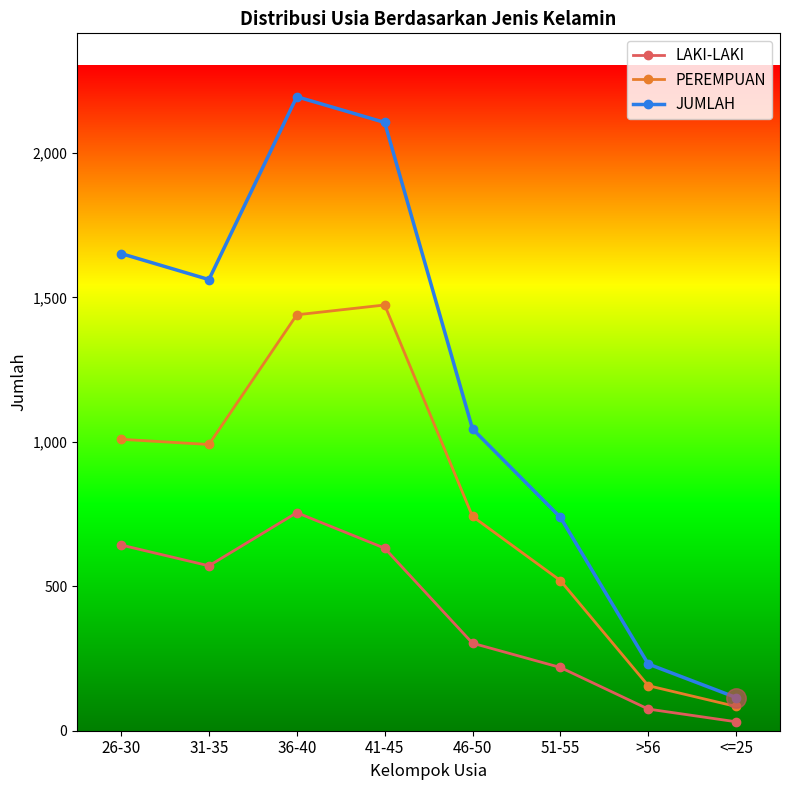

Where is the first local maximum for LAKI-LAKI?

36-40